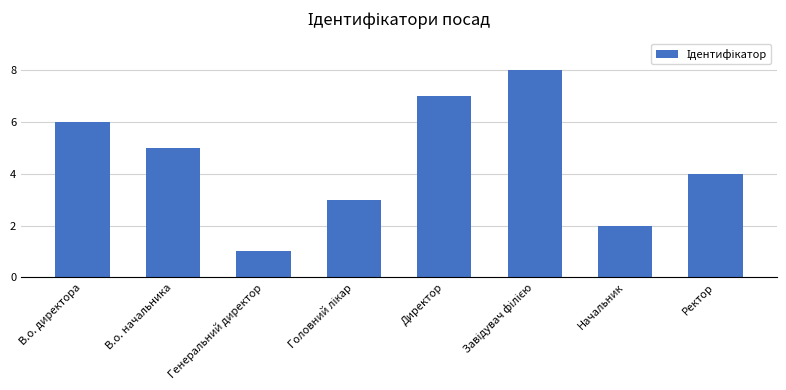

What is the maximum value shown in the chart?

8